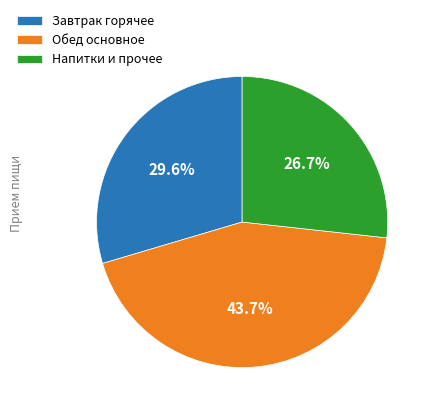

Do Завтрак горячее and Напитки и прочее together represent more than half of the pie?

Yes